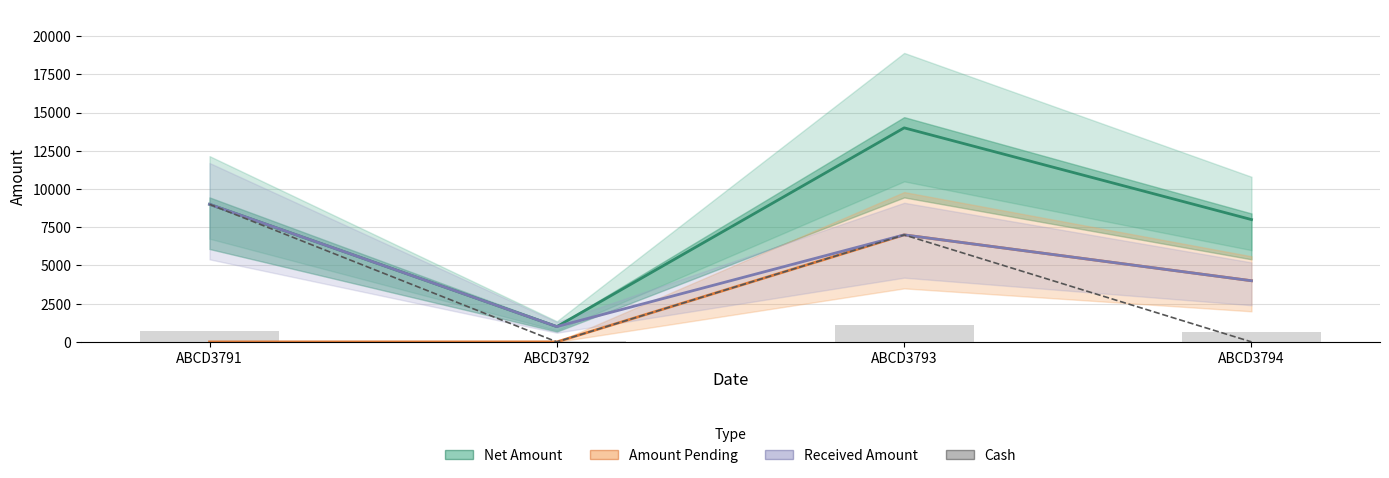

Which series changed the most between ABCD3792 and ABCD3794?

Net Amount